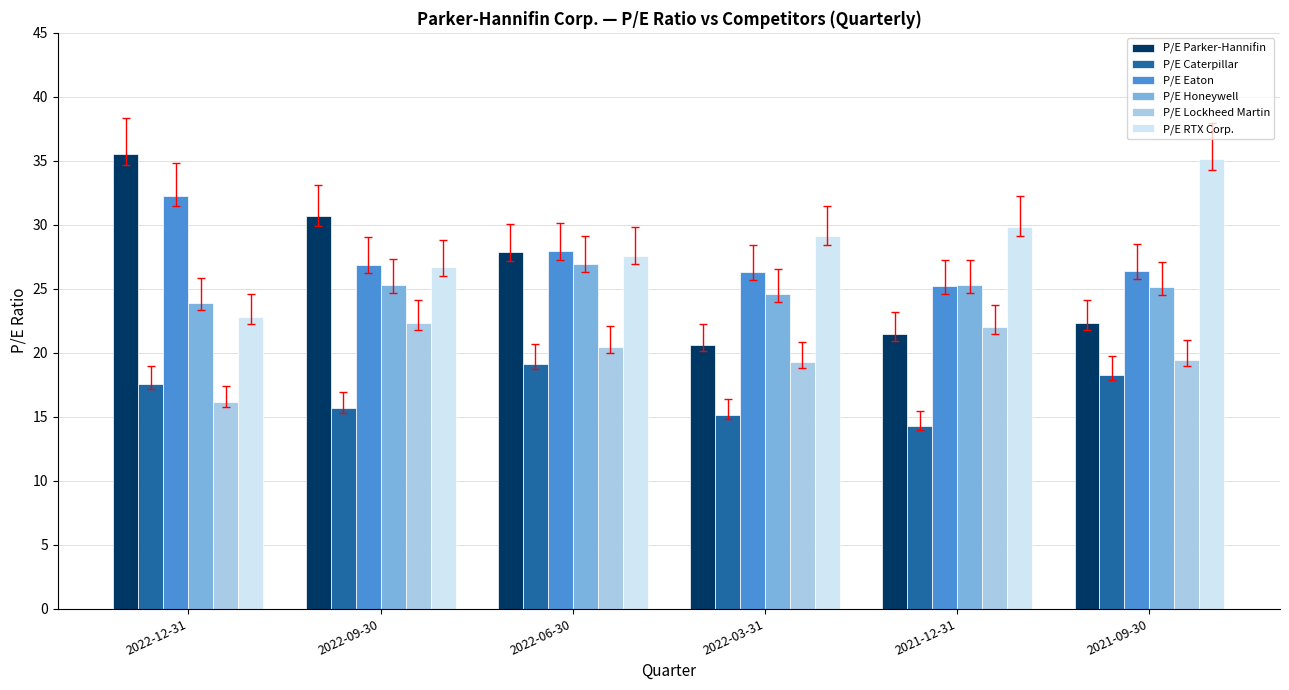

True or false: P/E Caterpillar has a value of 6.9 at 2021-09-30.

False